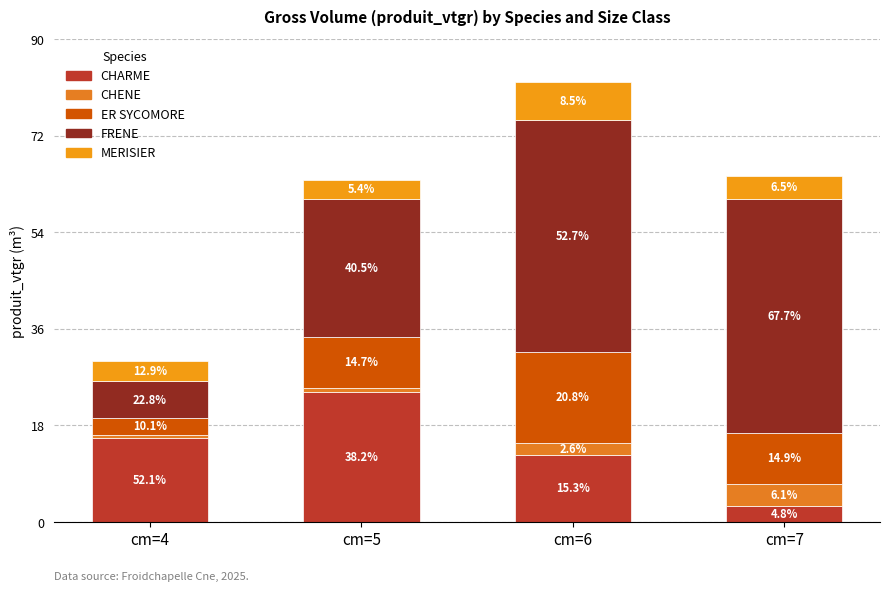

How many bars are there in total?

4